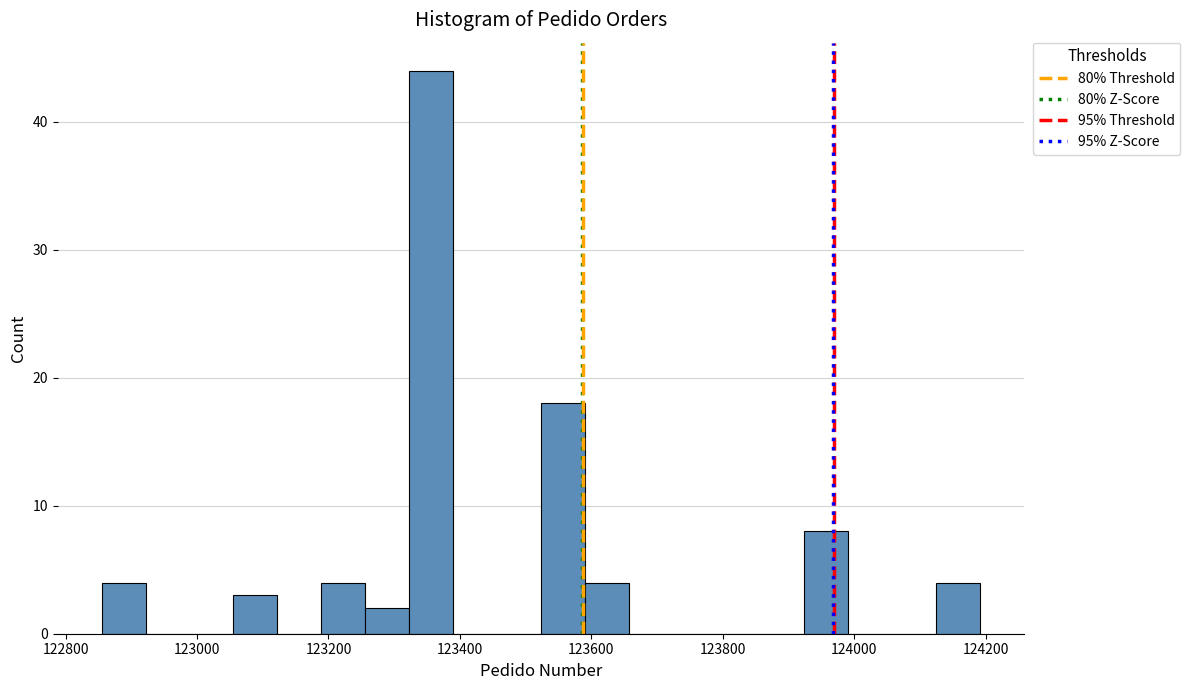

Read against the x-axis, roughly where is the centre of the tallest bar?

123360